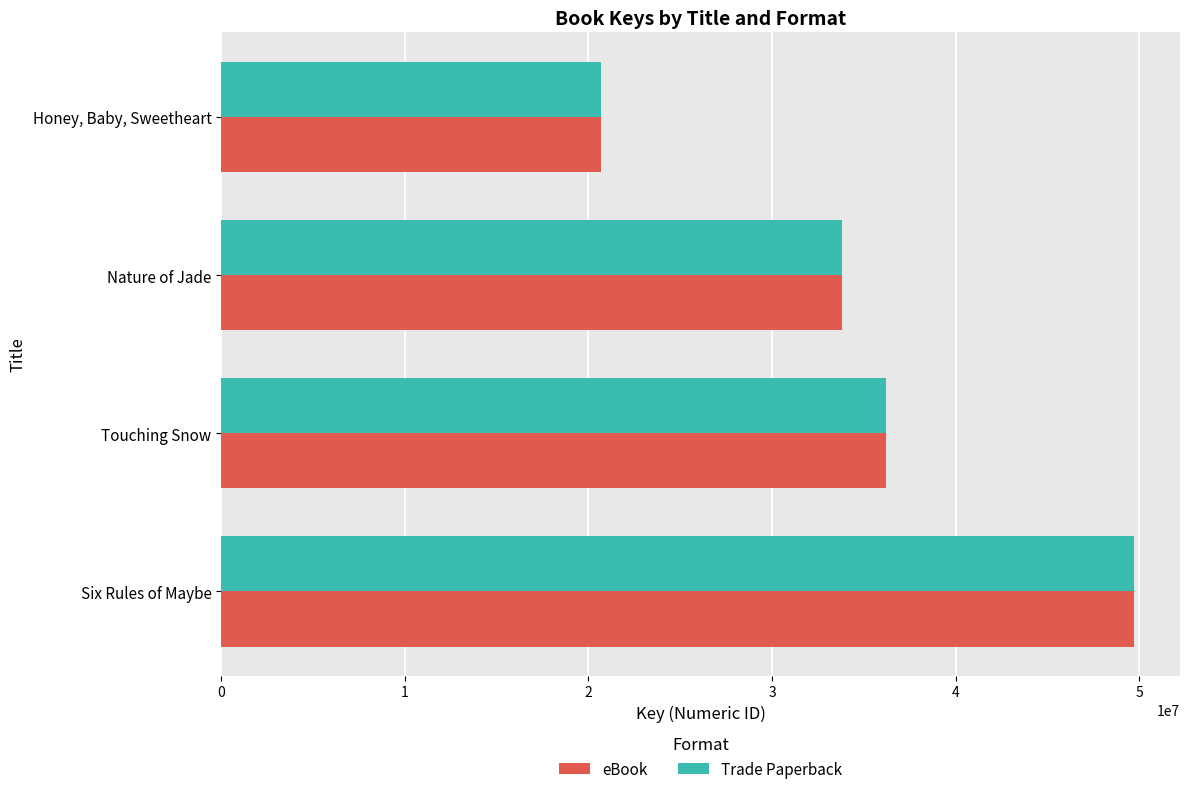

Count the number of categories in the chart.

4